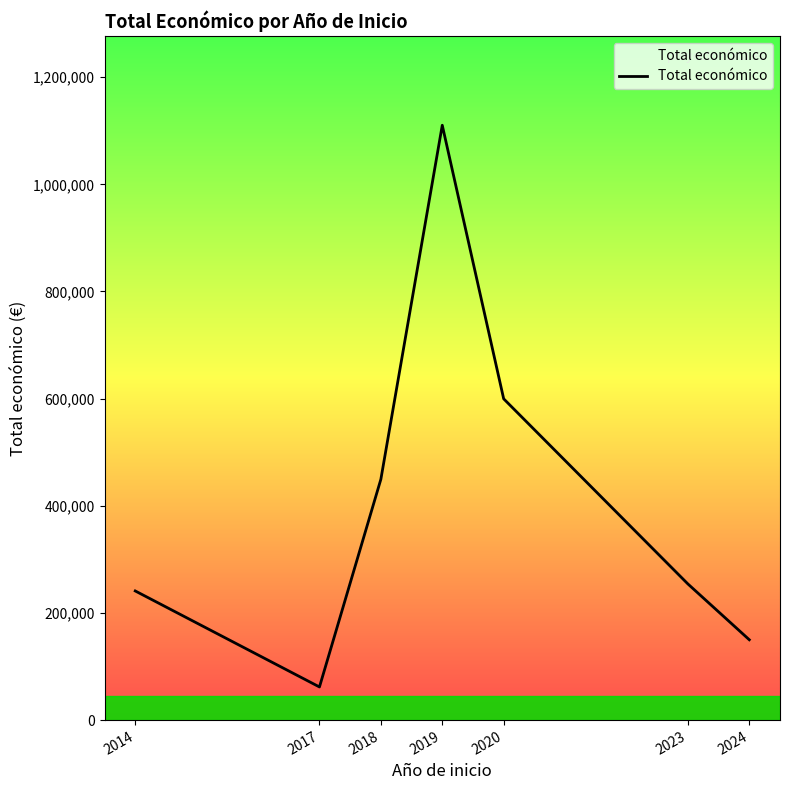

At which category does the data reach its first local peak?

2019